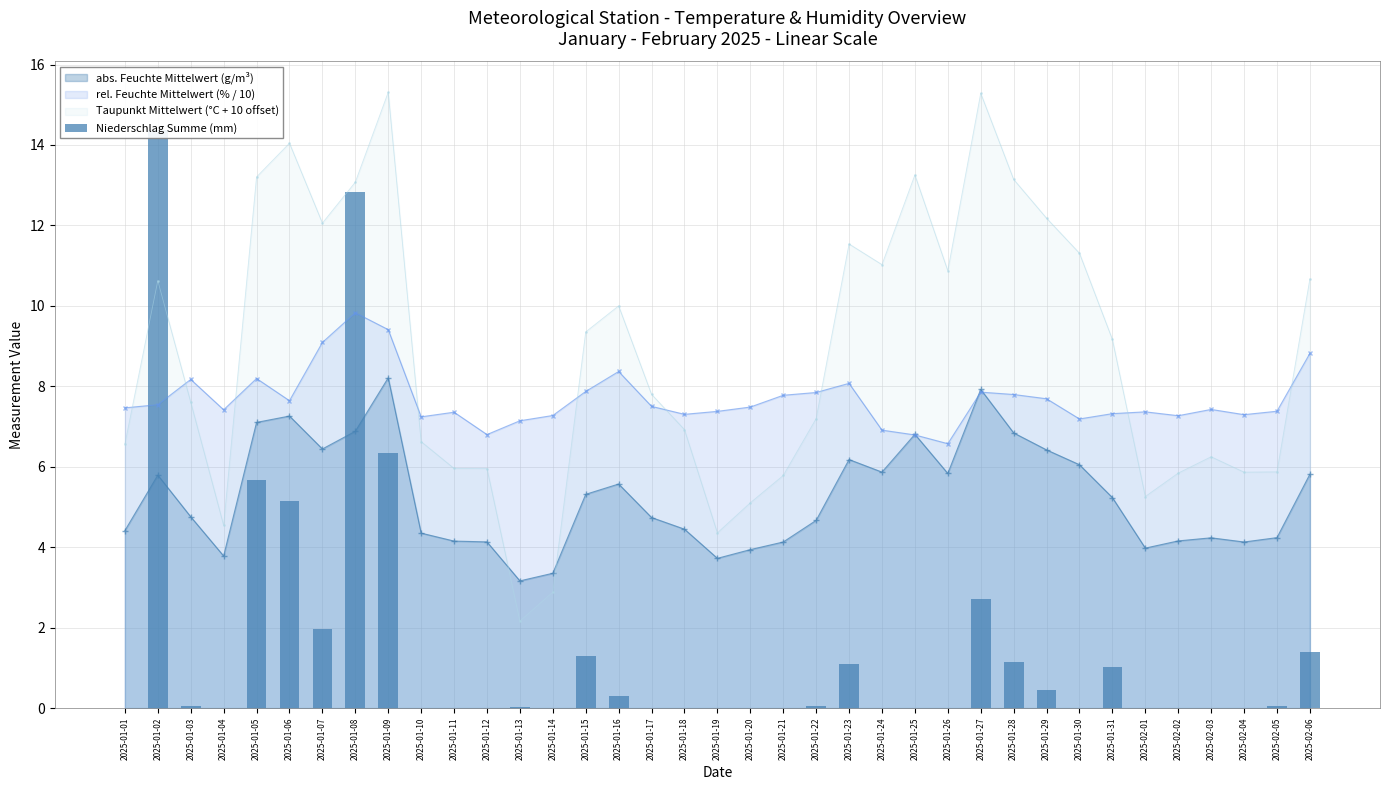

What is the value of the 27th bar from the left?

2.7